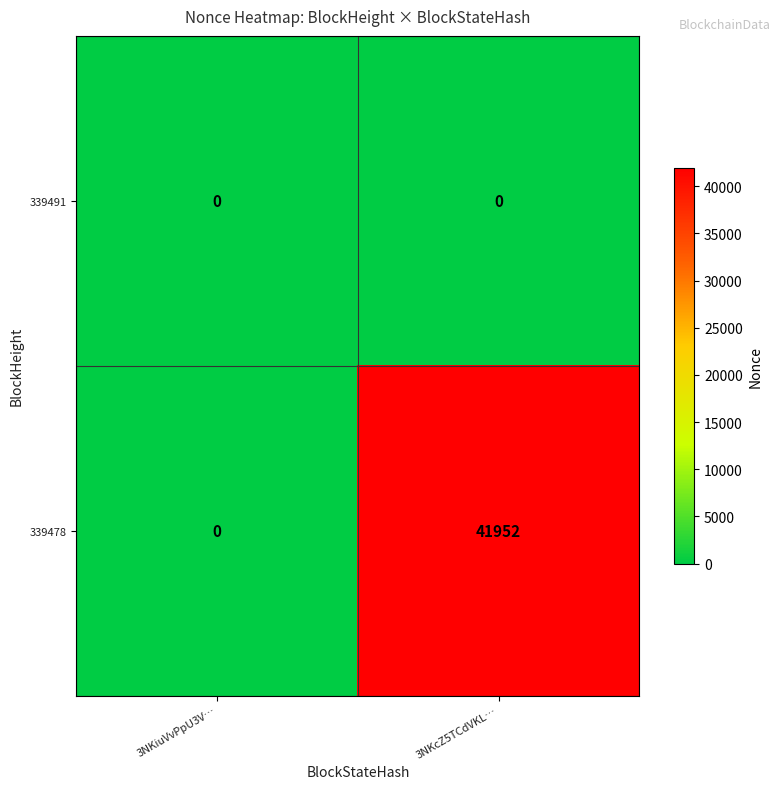

At how many categories does at least one series exceed 31735?

1